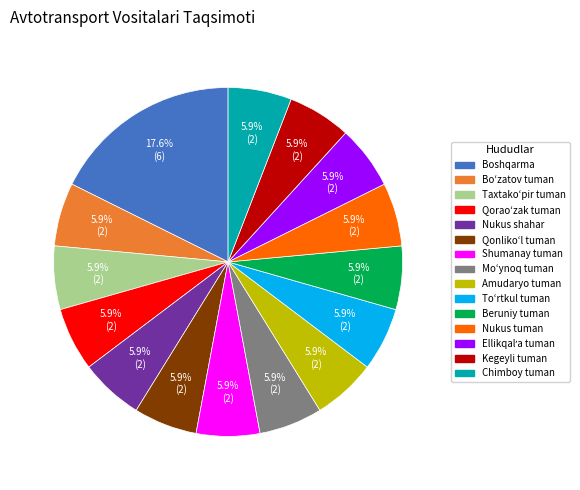

What is the ratio of the value at Nukus shahar to the value at Shumanay tuman?

1.0